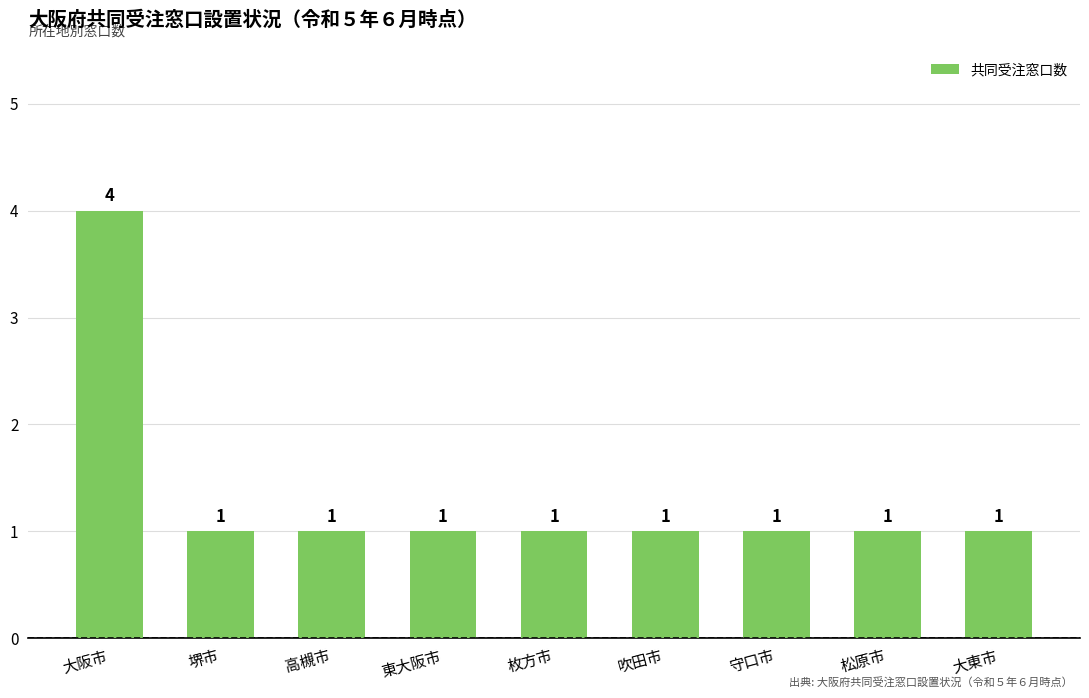

What is the change in value from 大阪市 to 守口市?

-3